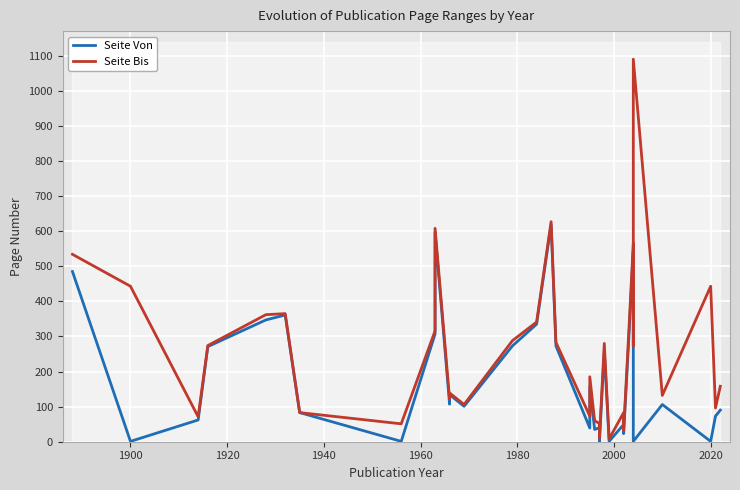

Reading left to right, what are all the values shown in this chart?

Seite Von: 485	1	62	271	347	361	83	1	307	597	107	134	101	273	335	619	273	39	157	35	40	1	259	1	49	23	275	547	251	1	106	1	73	90
Seite Bis: 534	443	71	274	362	365	83	51	316	608	122	139	106	288	341	627	283	73	185	60	52	11	280	8	83	32	295	565	273	1090	132	443	96	158